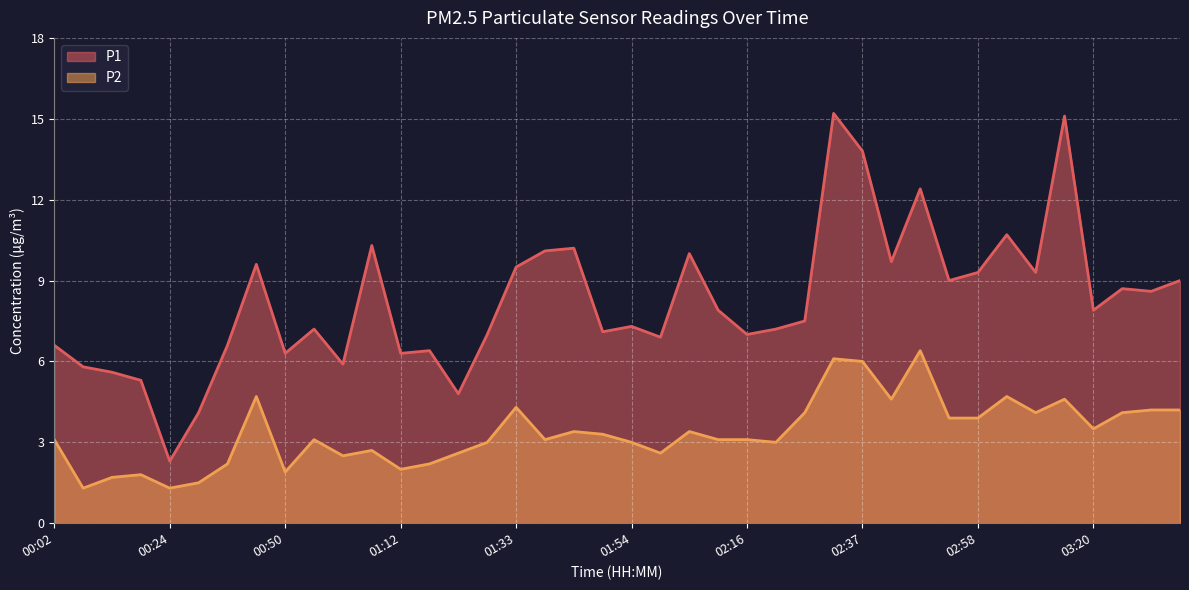

What is the average value of the P1 series?

8.2